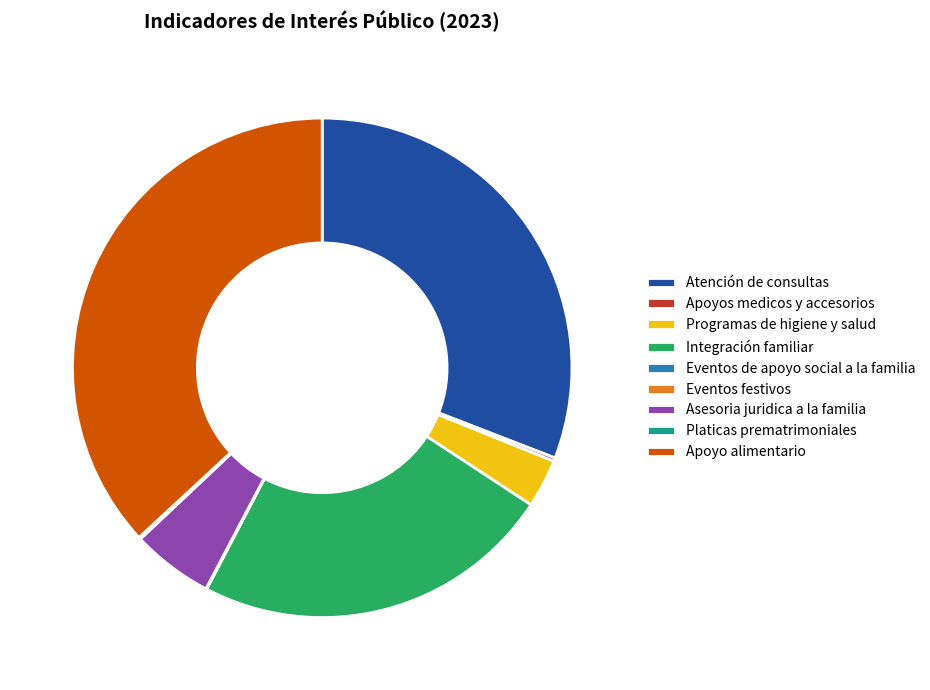

Which has a higher value, Atención de consultas or Apoyo alimentario?

Apoyo alimentario